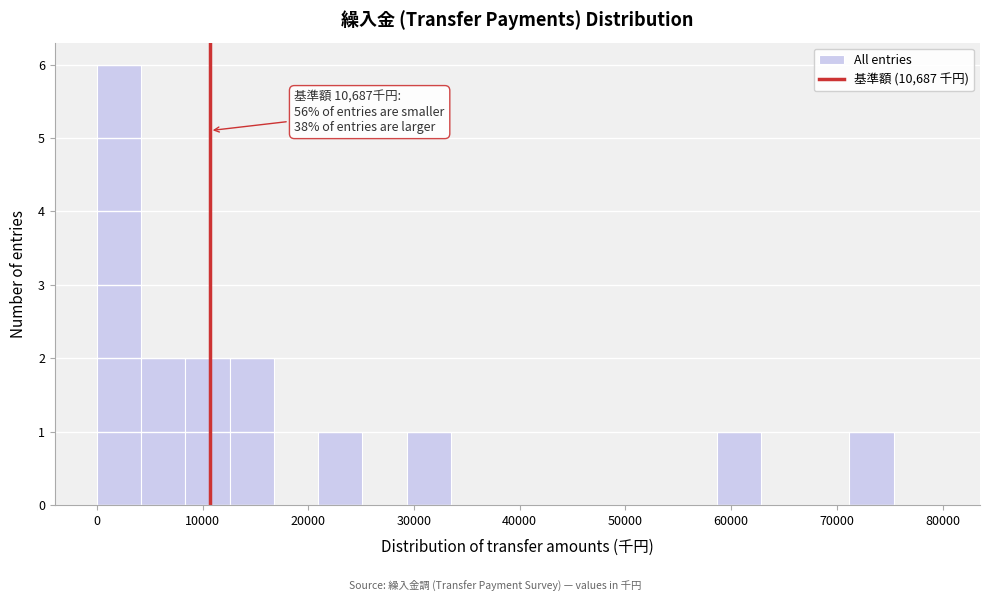

Over which range of the x-axis is the bar tallest?

0 to 4000